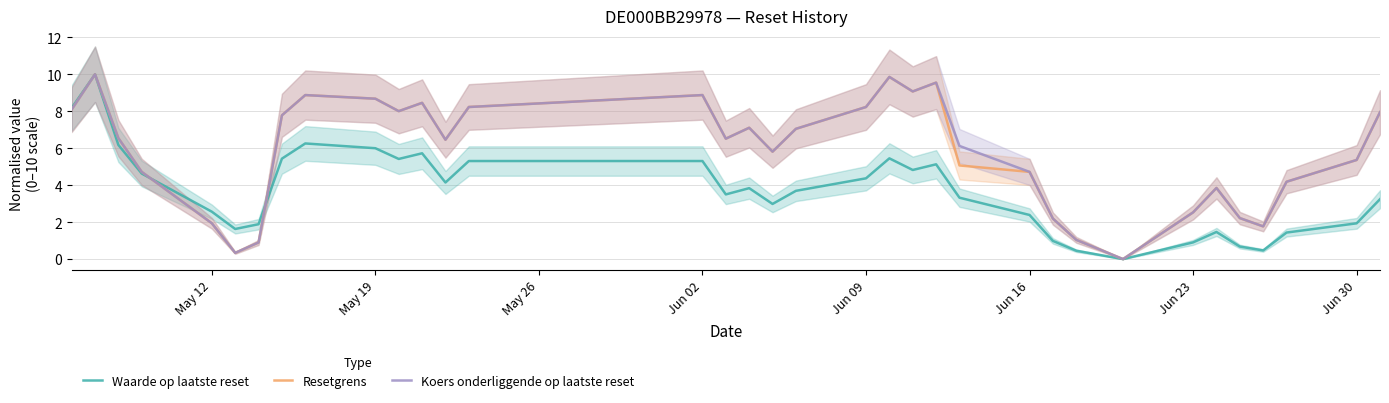

What is the highest value of the Koers onderliggende op laatste reset series?

10.0